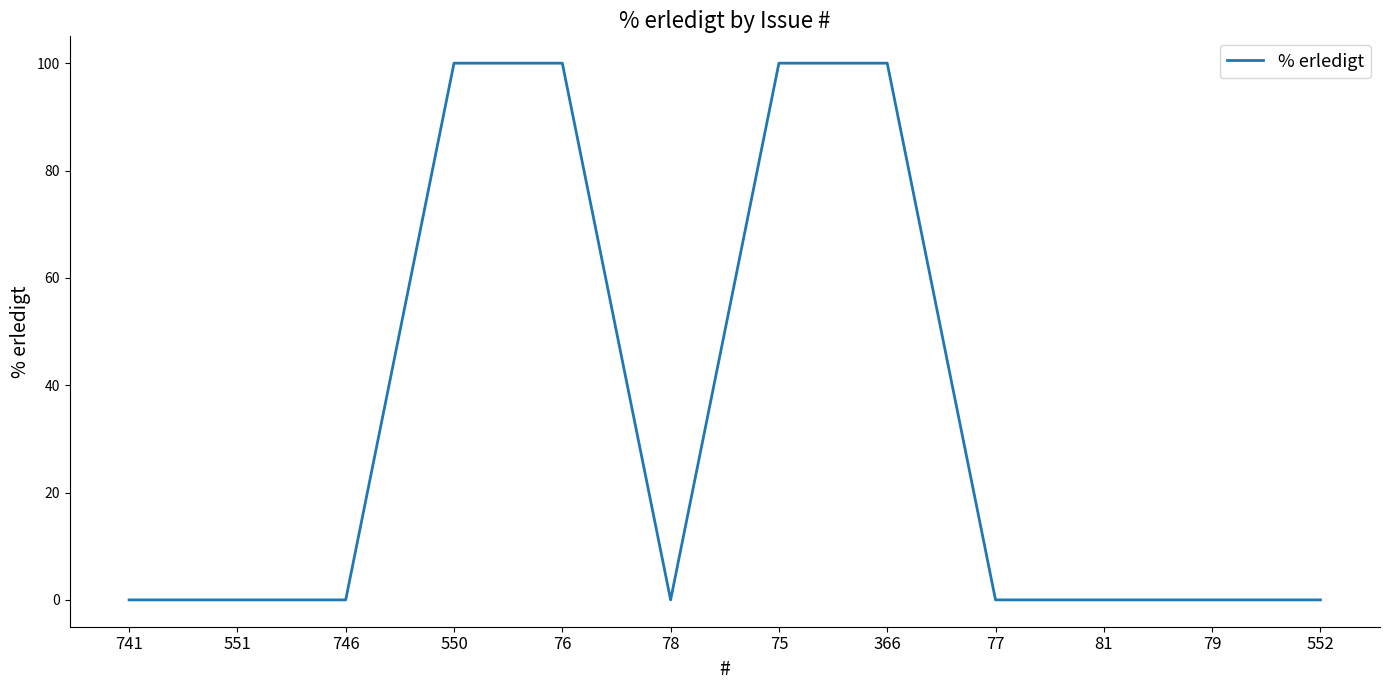

True or false: the data shows 42 at 552.

False